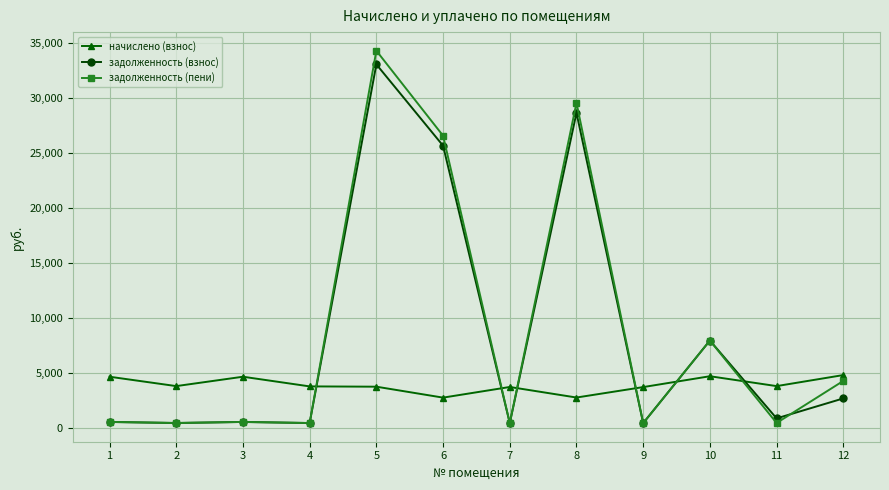

How many data points does each series have?

12